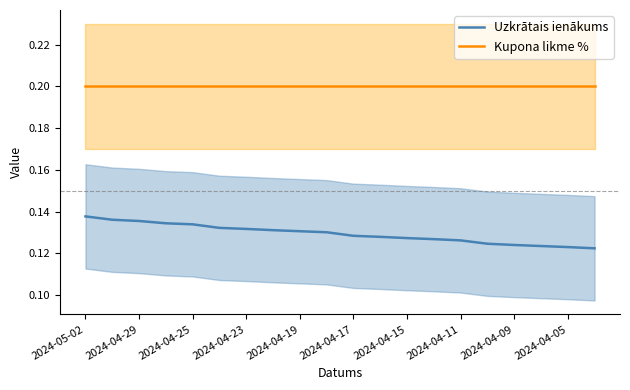

Is this an area chart (filled region under the line)?

No